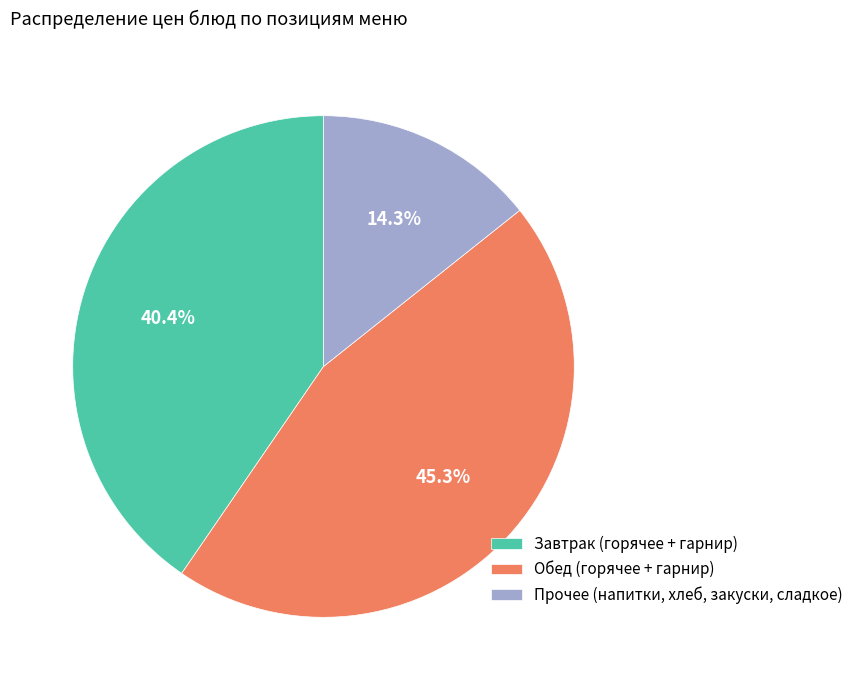

To the nearest percent, what is the difference between the largest and smallest slice percentages?

31%